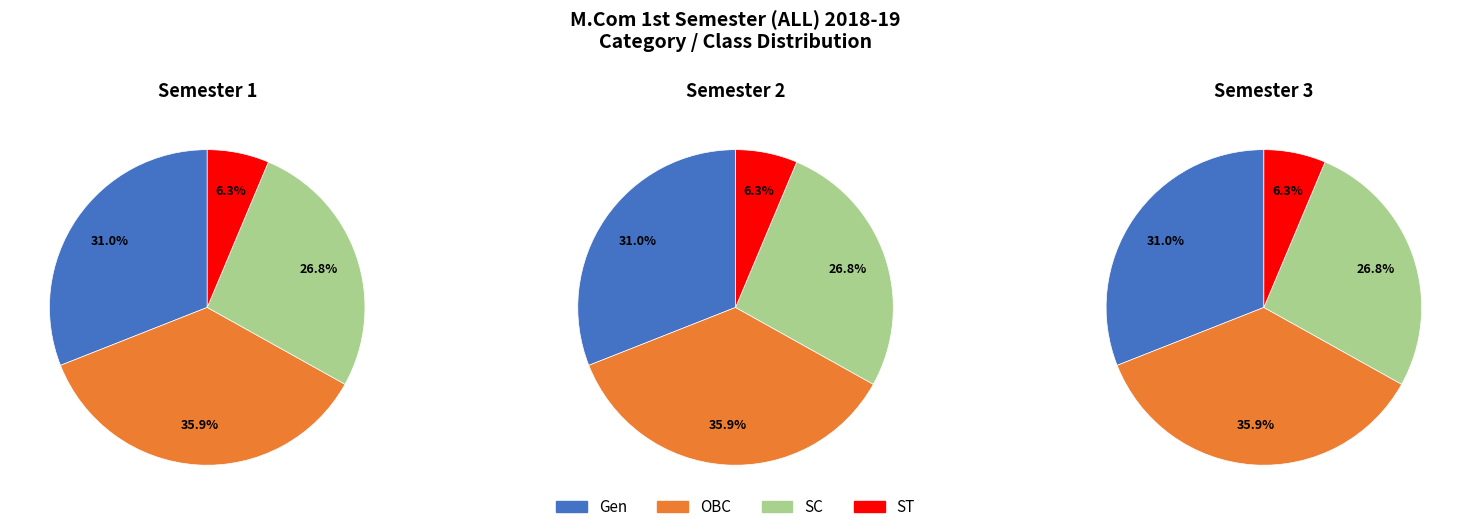

Rank the categories by value from lowest to highest.

ST, SC, Gen, OBC